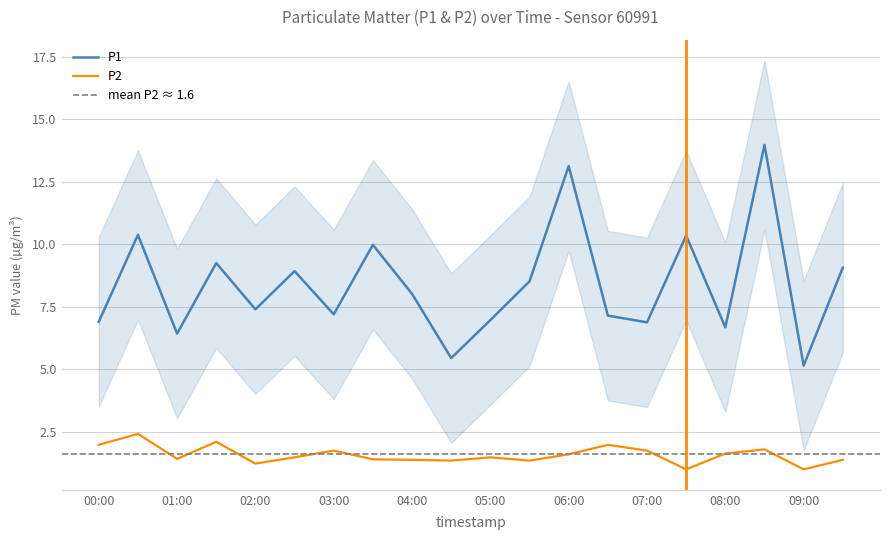

Is the value of P2 at 06:30 greater than the value of P1 at 01:30?

No